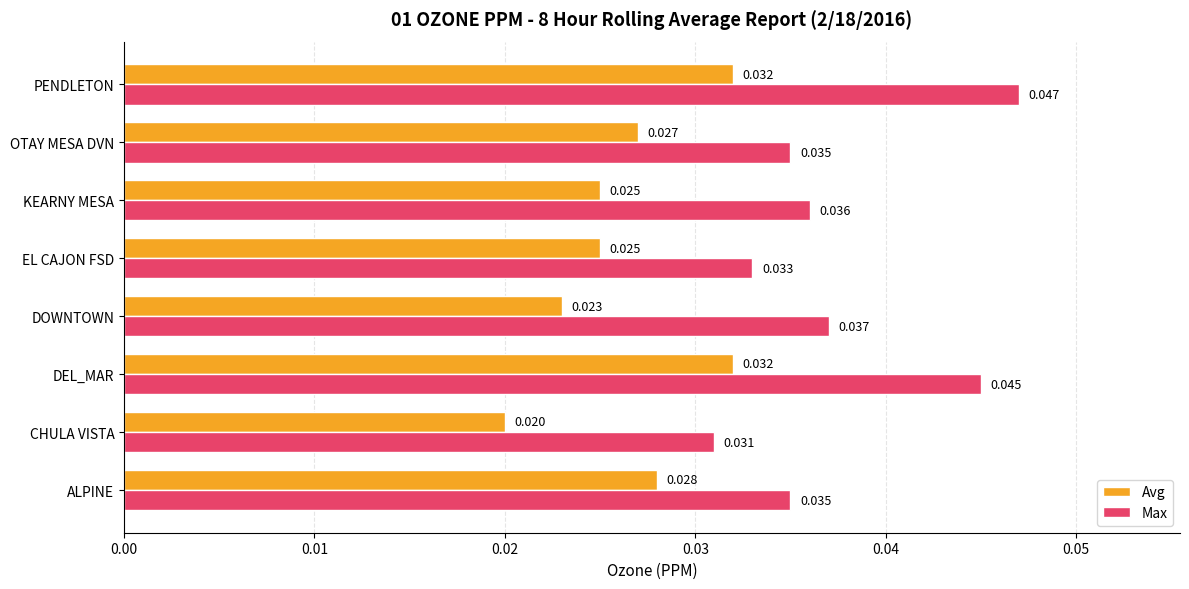

Is the value of Max at OTAY MESA DVN greater than the value of Avg at KEARNY MESA?

Yes